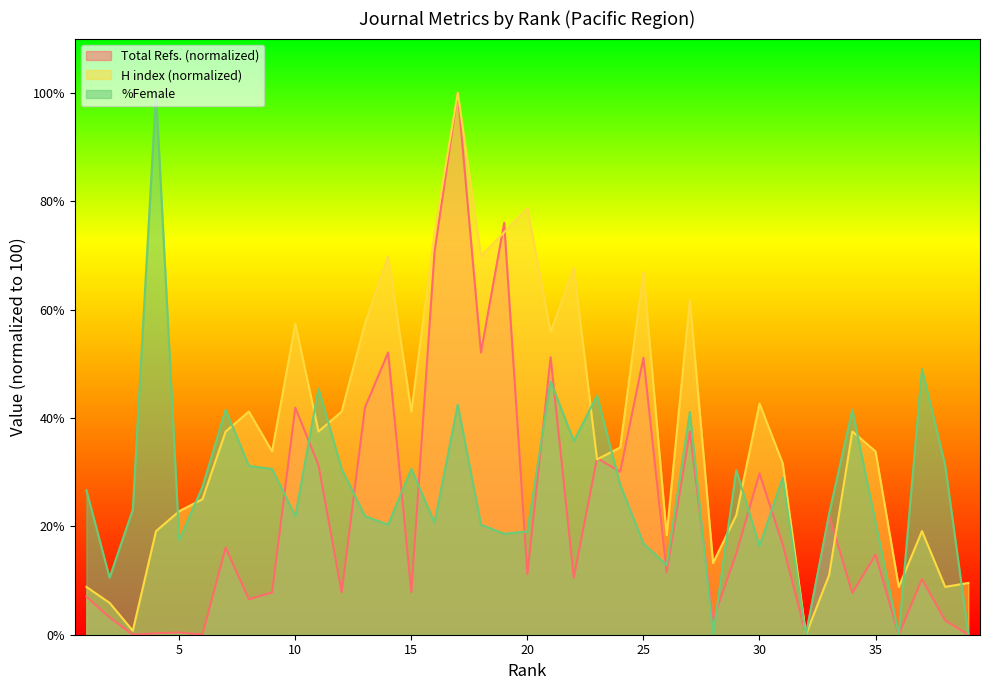

Reading left to right, what are all the values shown in this chart?

Total Refs.: 1=7.0	2=3.2	3=0.0	4=0.3	5=0.4	6=0.0	7=16.1	8=6.5	9=7.8	10=41.9	11=31.3	12=7.8	13=41.9	14=52.1	15=7.8	16=70.7	17=100.0	18=52.1	19=76.0	20=11.2	21=51.2	22=10.5	23=32.6	24=30.1	25=51.1	26=11.5	27=37.5	28=2.7	29=15.0	30=29.8	31=16.7	32=0.0	33=22.0	34=7.7	35=14.7	36=0.0	37=10.3	38=2.6	39=0.0
H index: 1=8.8	2=5.9	3=0.7	4=19.1	5=22.8	6=25.0	7=37.5	8=41.2	9=33.8	10=57.4	11=37.5	12=41.2	13=57.4	14=69.9	15=41.2	16=74.3	17=100.0	18=69.9	19=74.3	20=78.7	21=55.9	22=67.6	23=32.4	24=34.6	25=66.9	26=18.4	27=61.8	28=13.2	29=22.1	30=42.6	31=31.6	32=0.0	33=11.0	34=37.5	35=33.8	36=8.8	37=19.1	38=8.8	39=9.6
%Female: 1=26.7	2=10.5	3=23.1	4=100.0	5=17.5	6=27.3	7=41.5	8=31.1	9=30.6	10=21.9	11=45.4	12=30.6	13=21.9	14=20.3	15=30.6	16=20.6	17=42.5	18=20.3	19=18.6	20=19.1	21=46.8	22=35.7	23=44.1	24=27.7	25=16.9	26=12.8	27=41.1	28=0.0	29=30.4	30=16.4	31=28.9	32=0.0	33=22.3	34=41.5	35=20.7	36=0.0	37=49.0	38=31.2	39=0.0